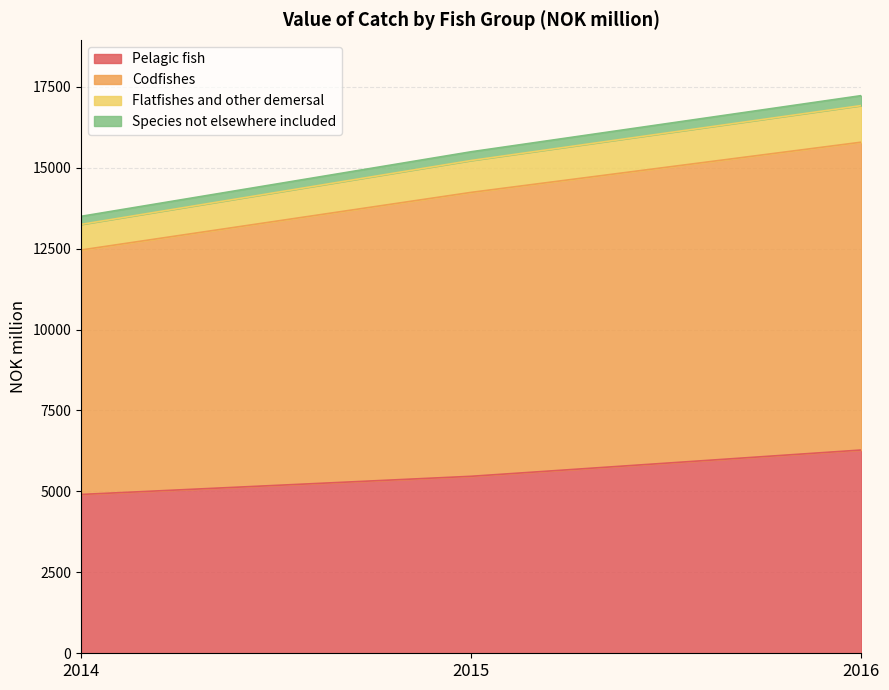

How many data points does each series have?

3